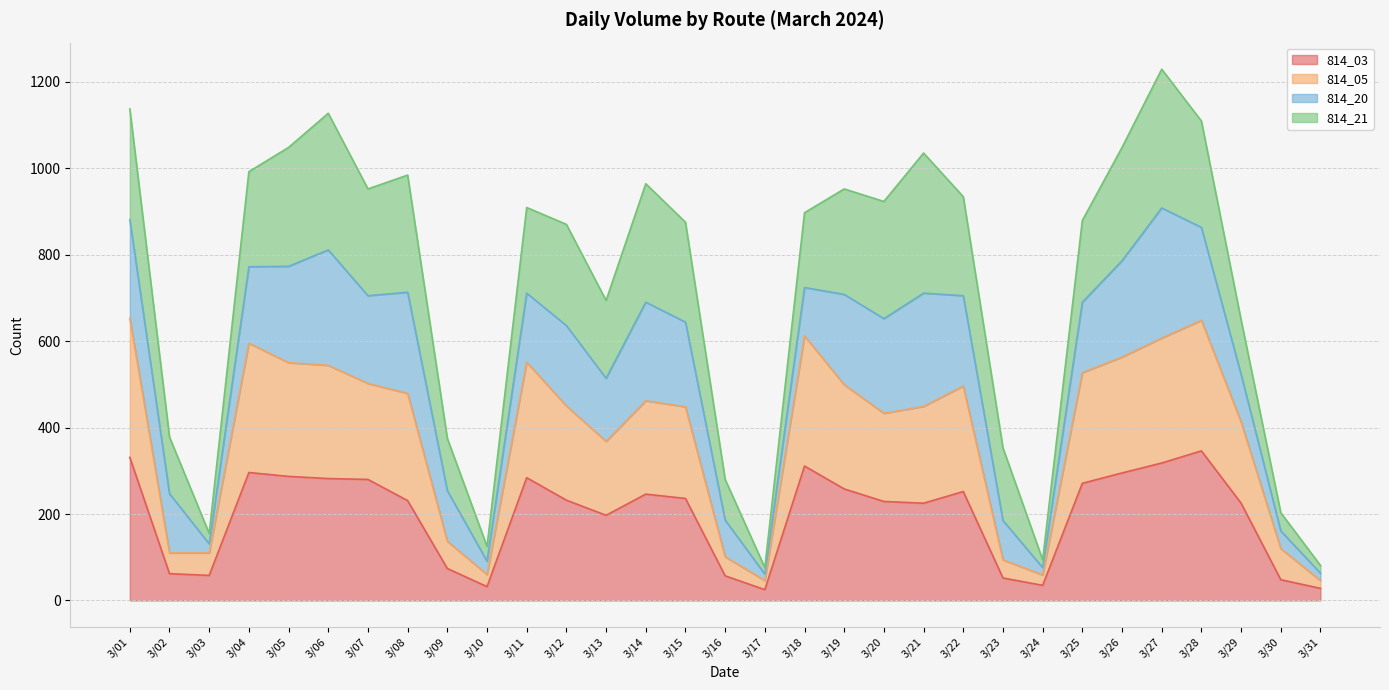

What are all the series names shown in the legend?

814_03, 814_05, 814_20, 814_21